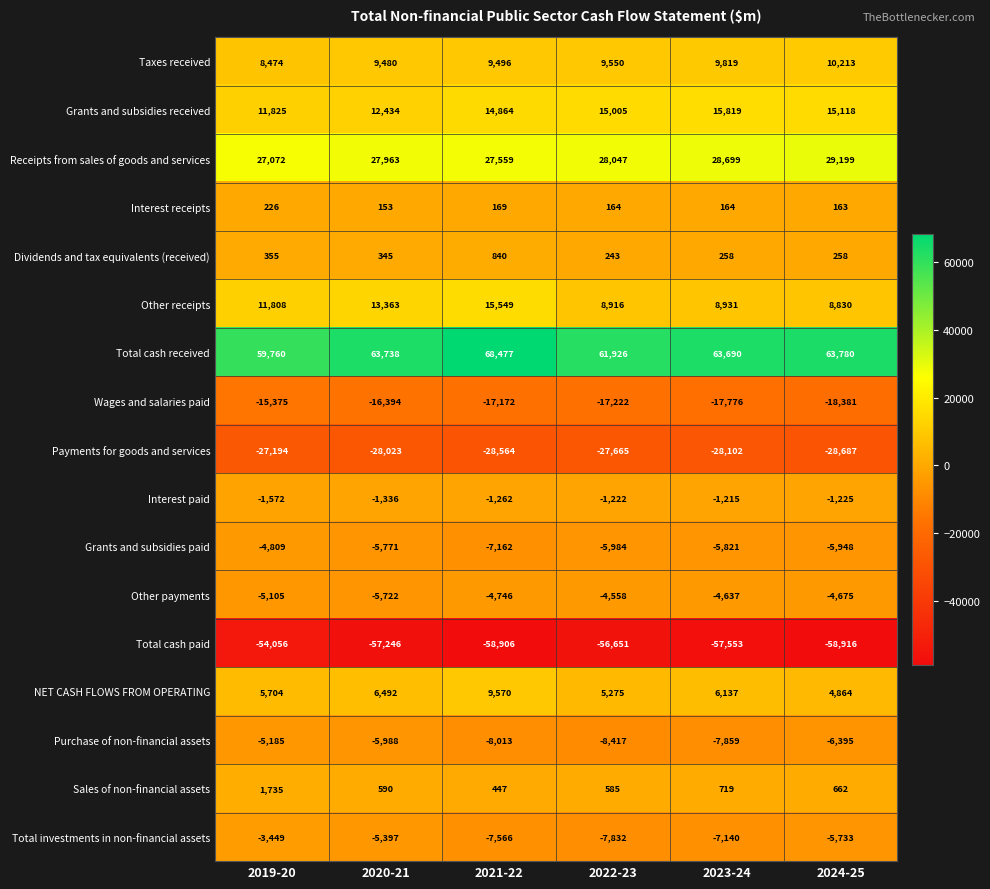

What is the approximate value of Other payments at 2019-20?

-5105